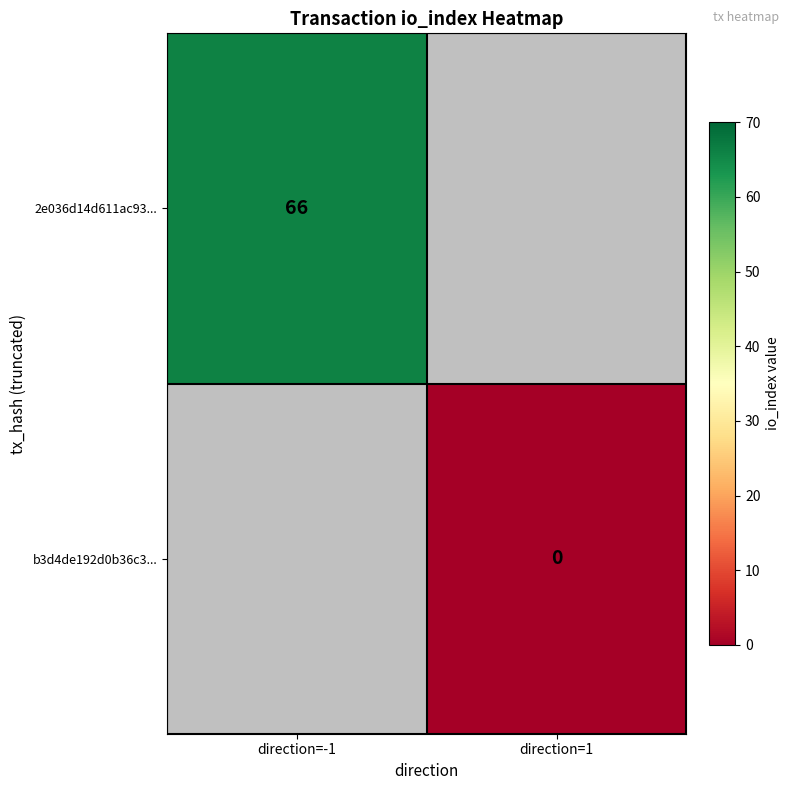

Is it true that 2e036d14d611ac93... equals 66 at direction=-1?

True